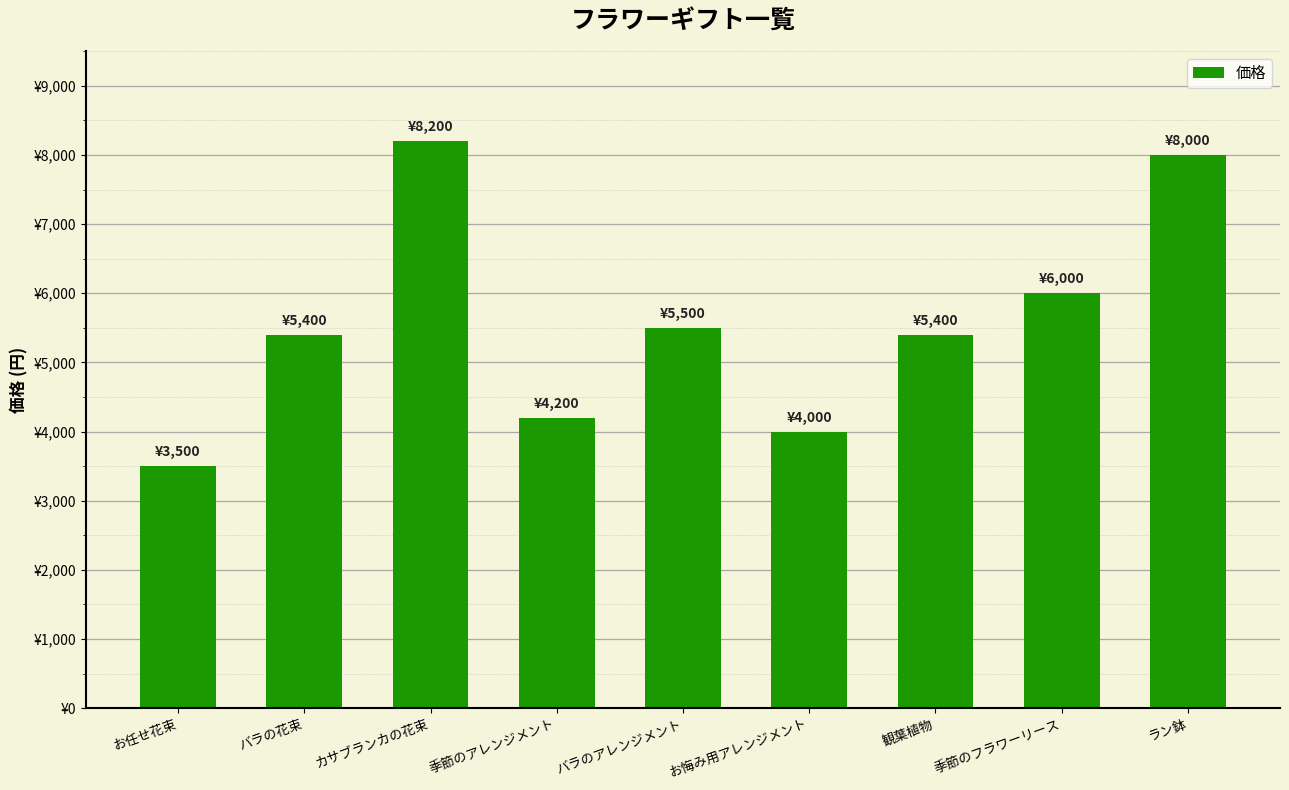

What is the label of the 7th bar from the left?

観葉植物